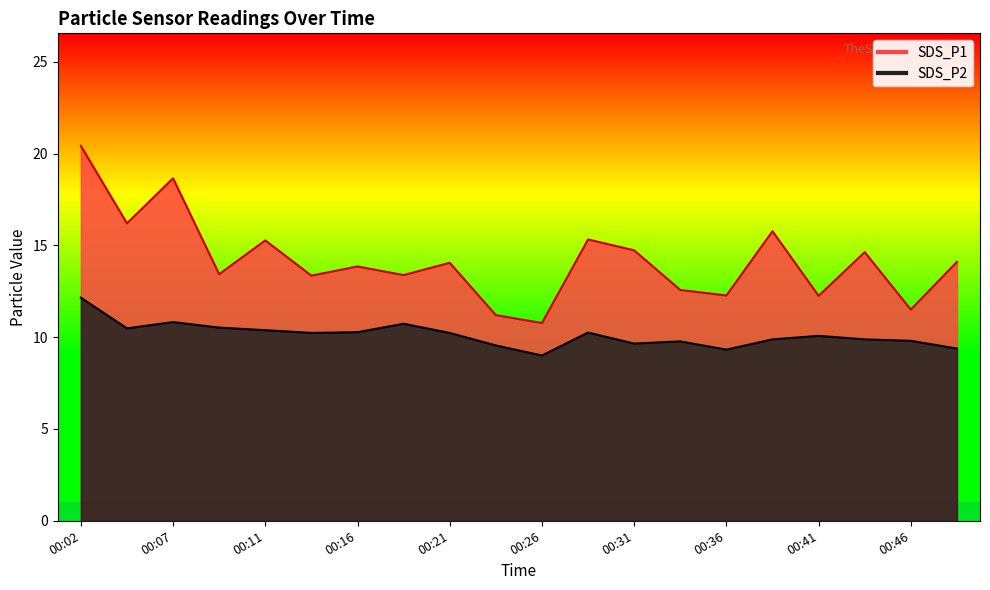

How many values in the SDS_P2 series are below 10?

9